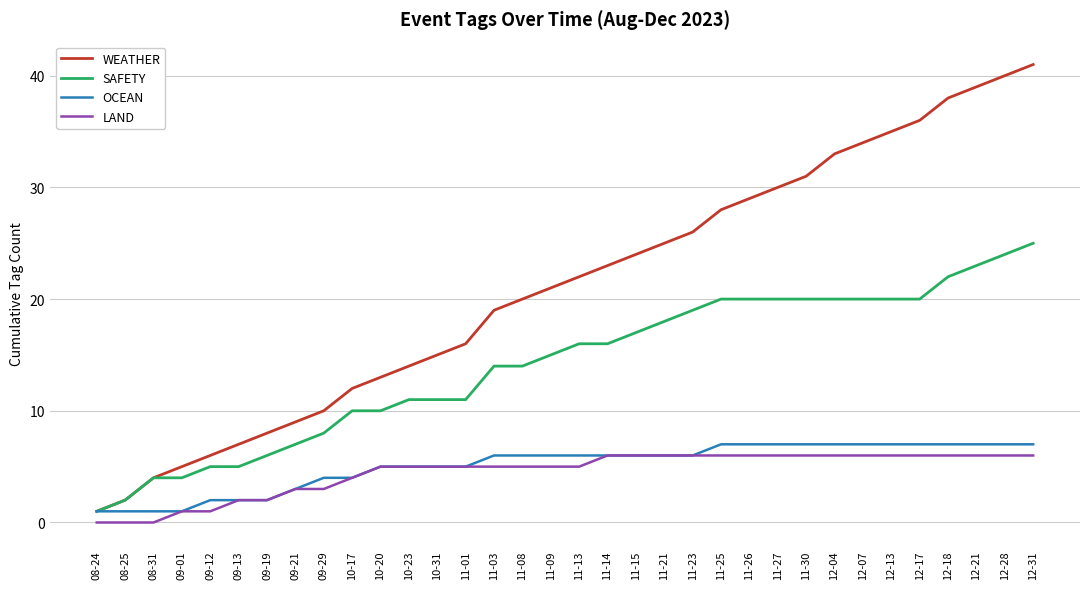

Read the SAFETY value at 11-15, to the nearest 10.

20